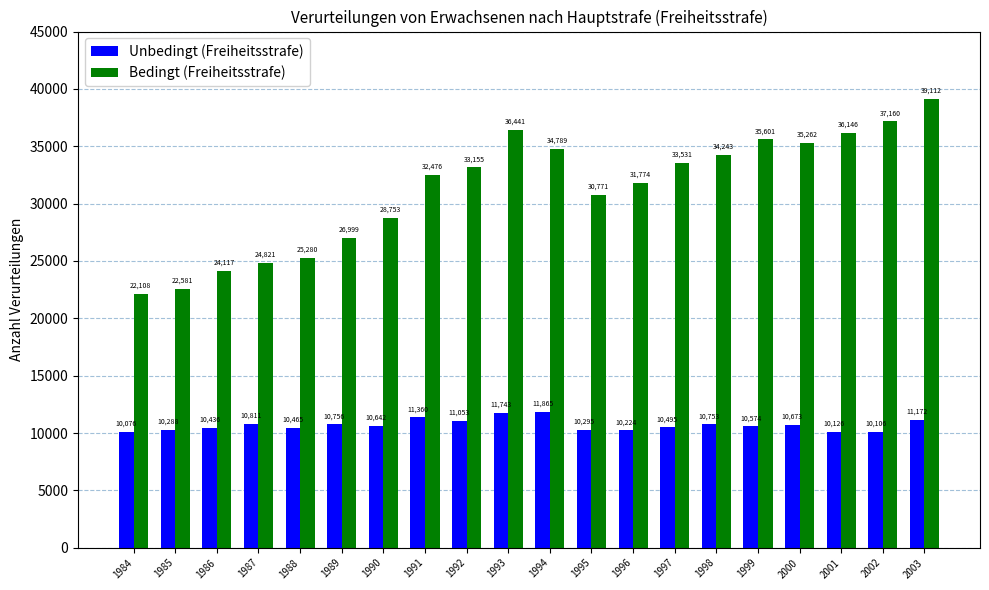

List the series in order of their peak value, highest first.

Bedingt (Freiheitsstrafe), Unbedingt (Freiheitsstrafe)